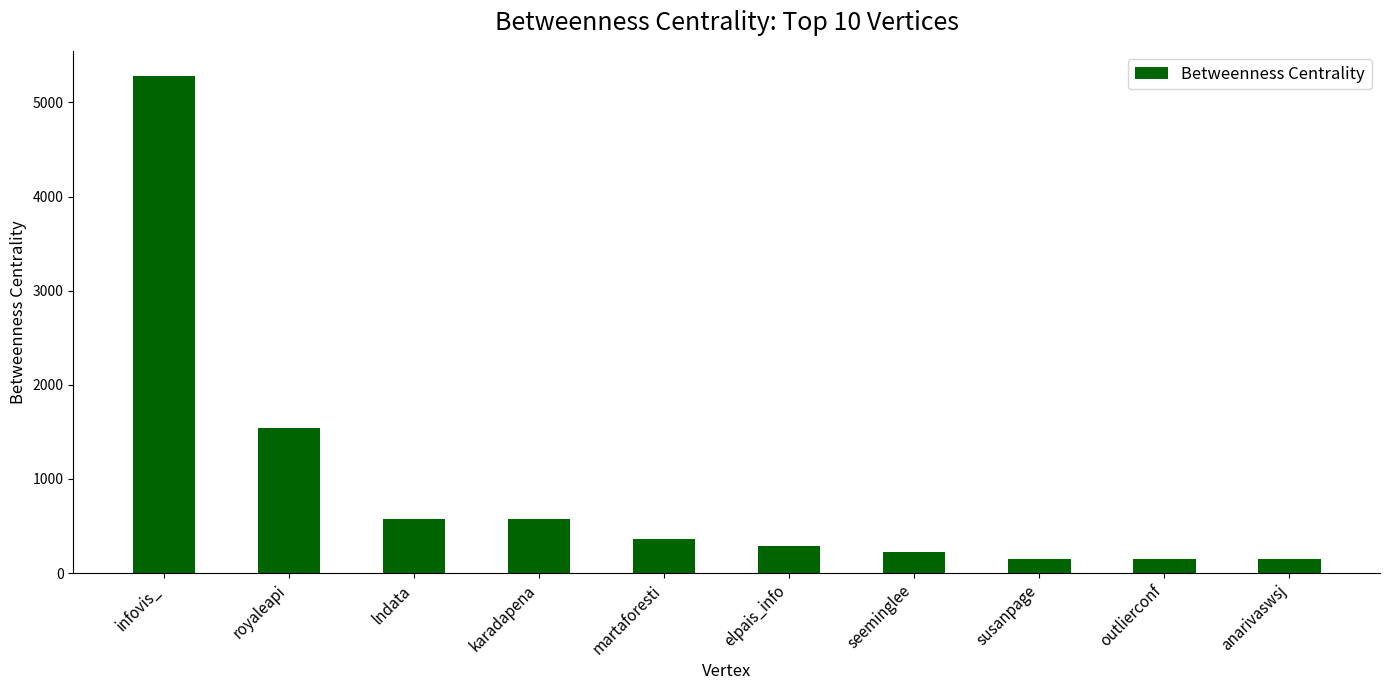

What is the maximum value shown in the chart?

5284